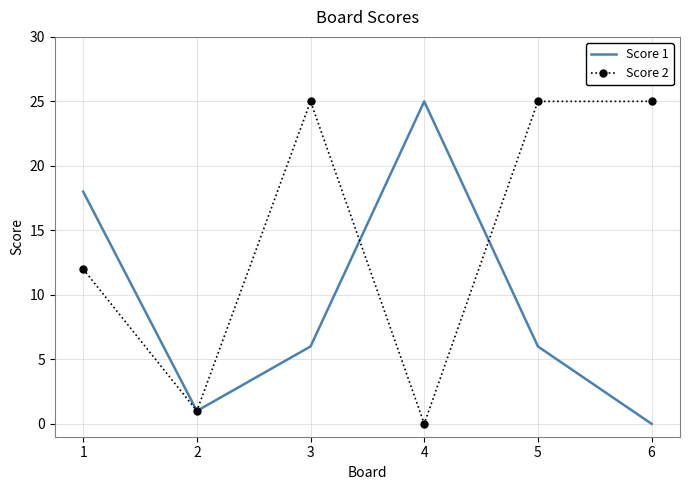

Is it true that Score 2 equals 12 at 1?

True